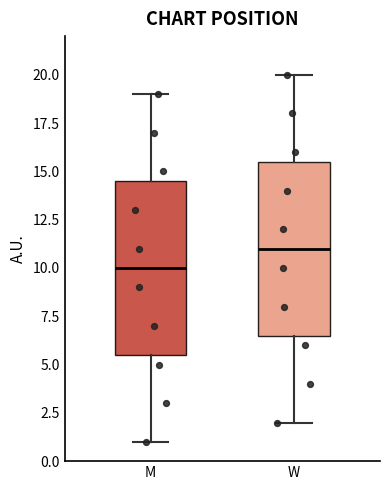

Which box has the lowest median line?

M